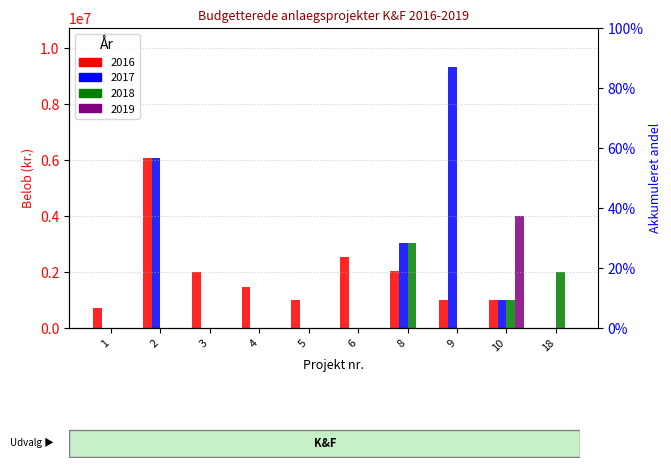

How many data points does each series have?

10